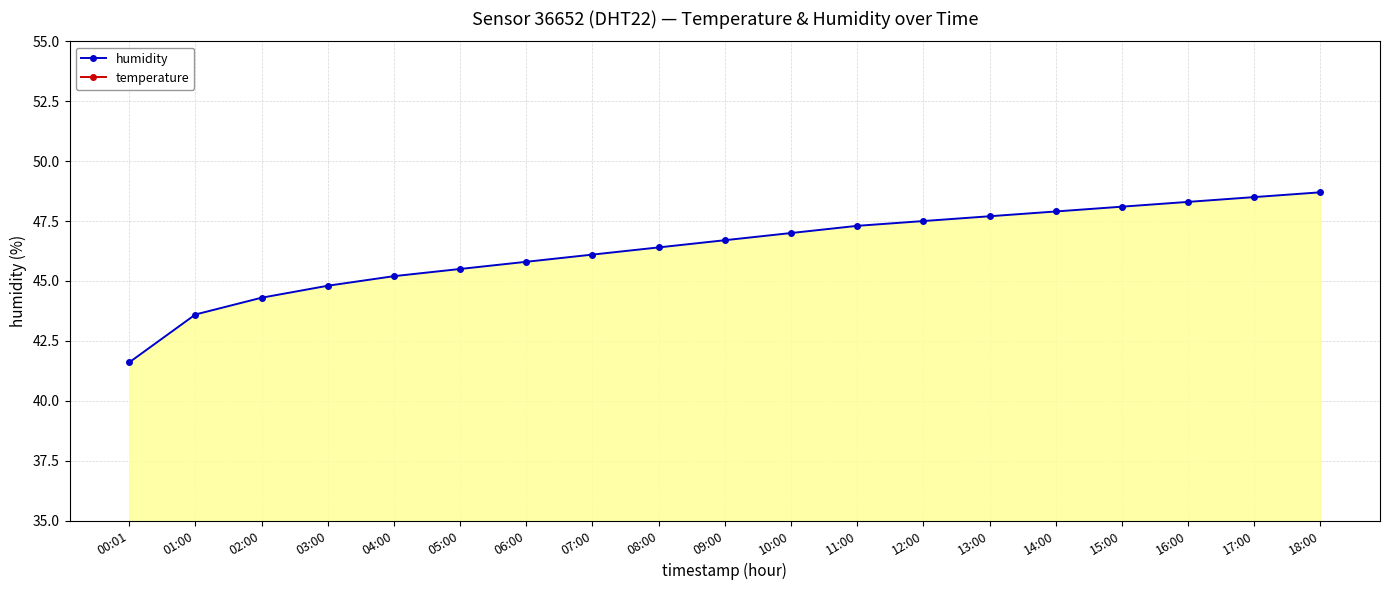

What are all the series names shown in the legend?

humidity, temperature